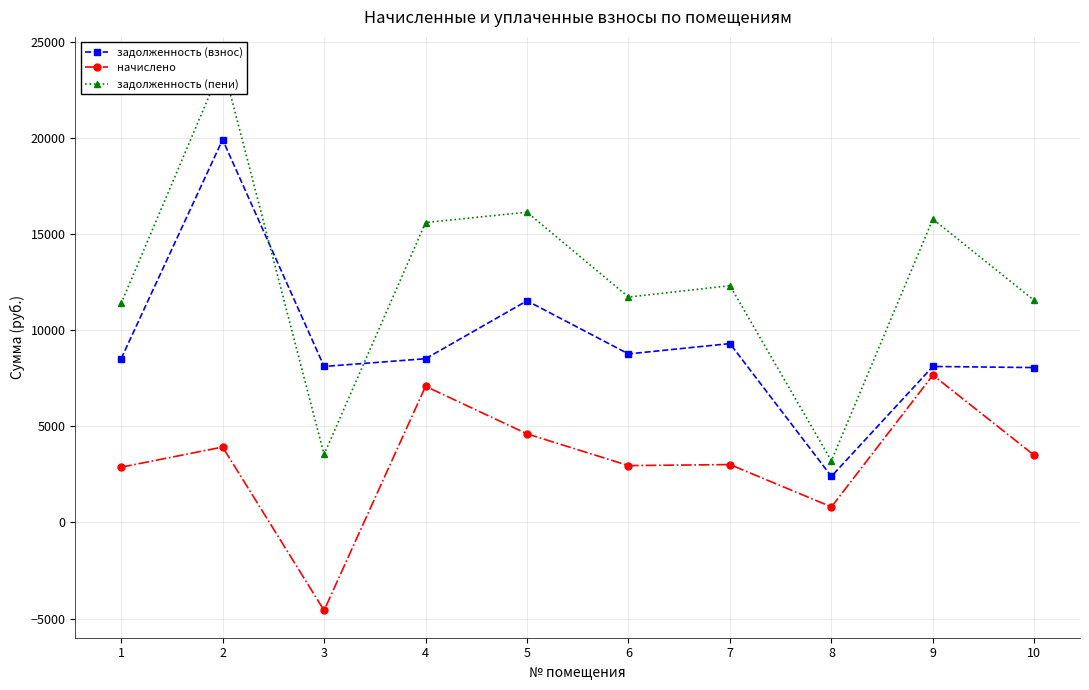

What is the value of the задолженность (взнос) point at the 4th from the left?

8524.8